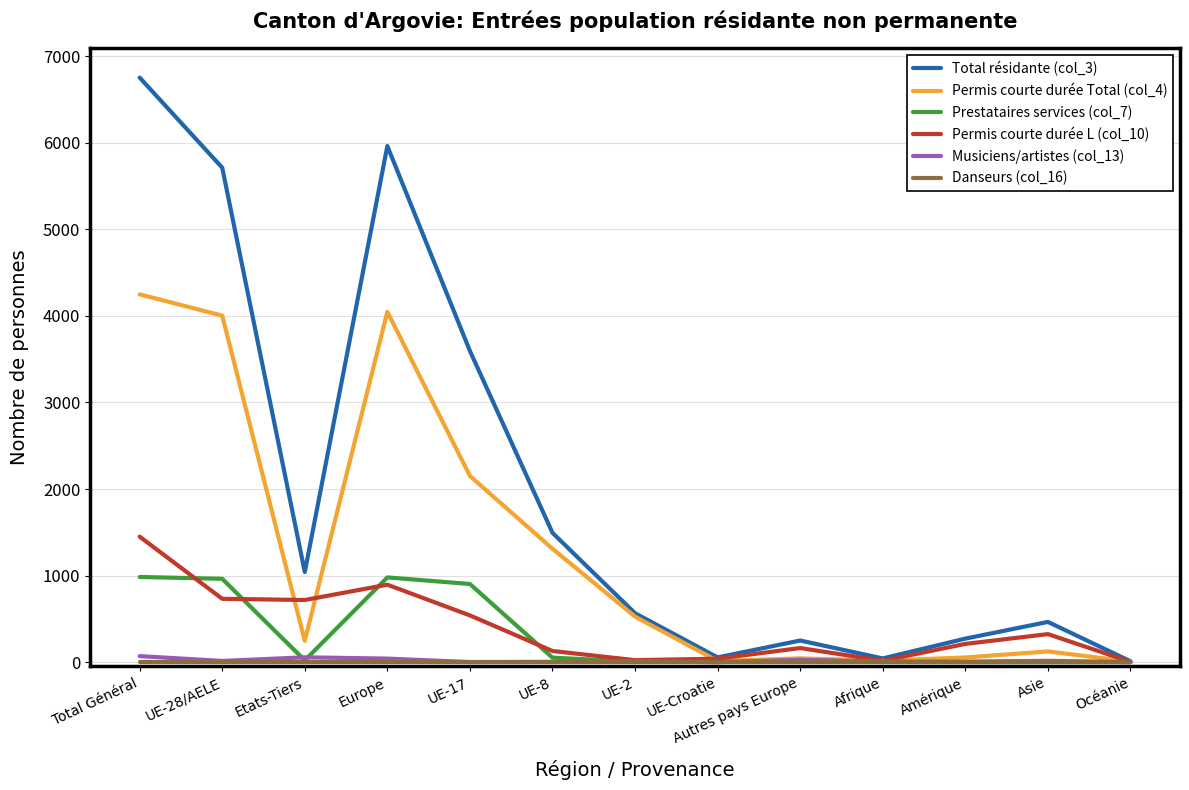

What is the sum of all Prestataires services (col_7) values?

3931